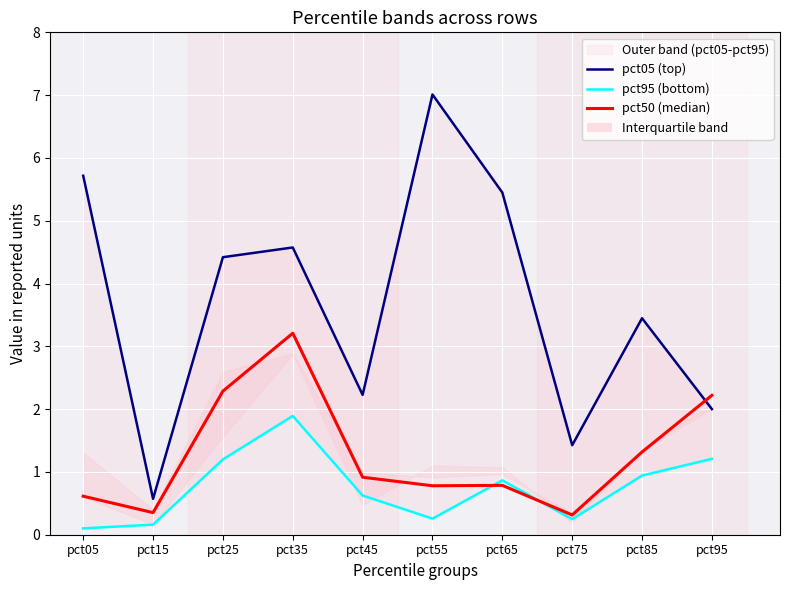

The value of pct50 (median) at pct95 is 3.9. True or false?

False